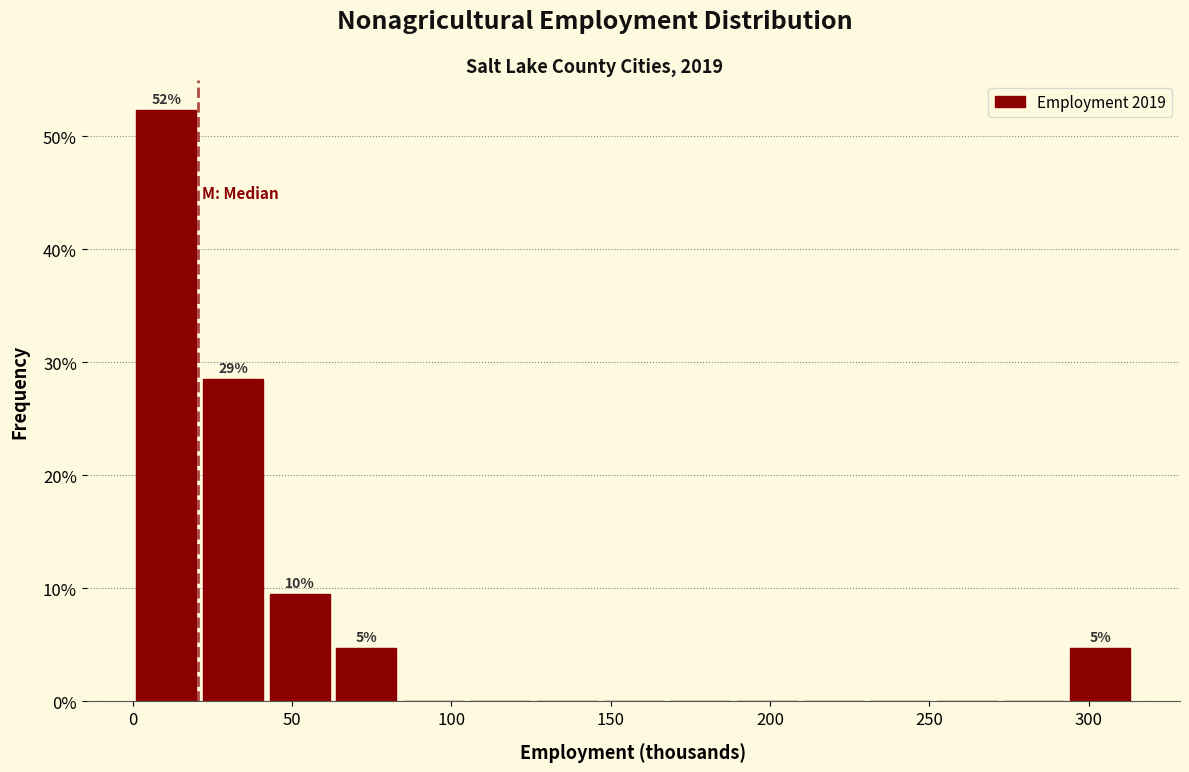

Which range on the x-axis has the tallest bar?

0 to 20